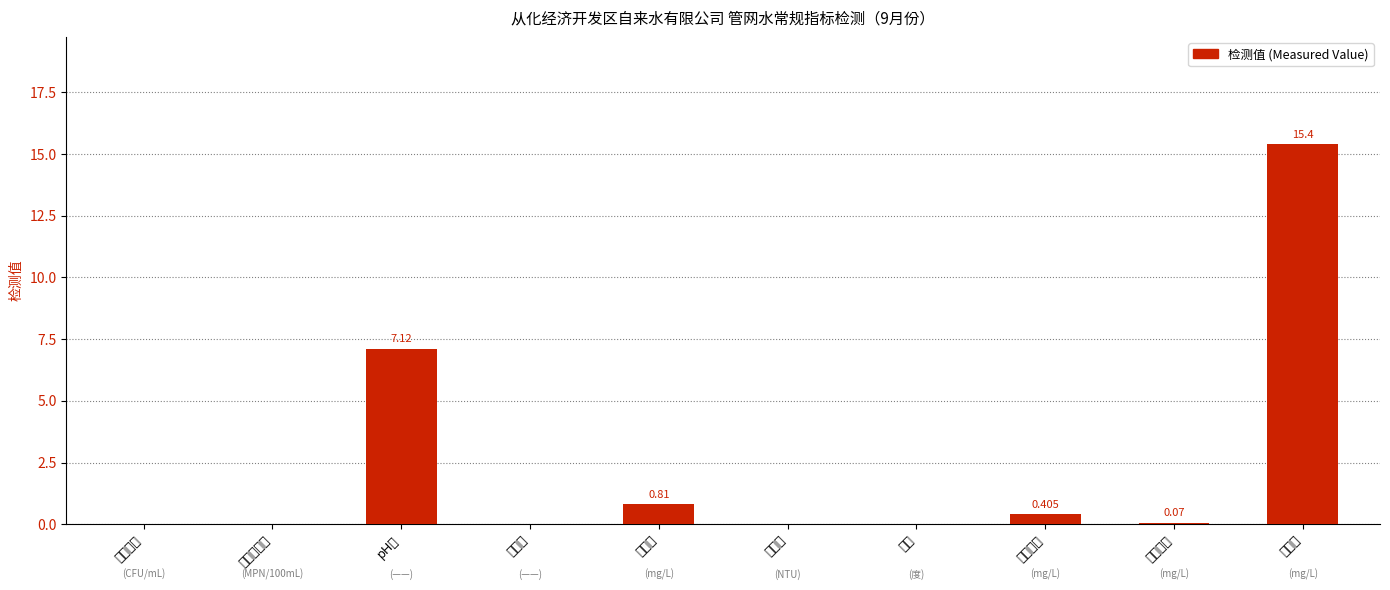

Is it true that the value at 耗氧量 is 1.4?

False